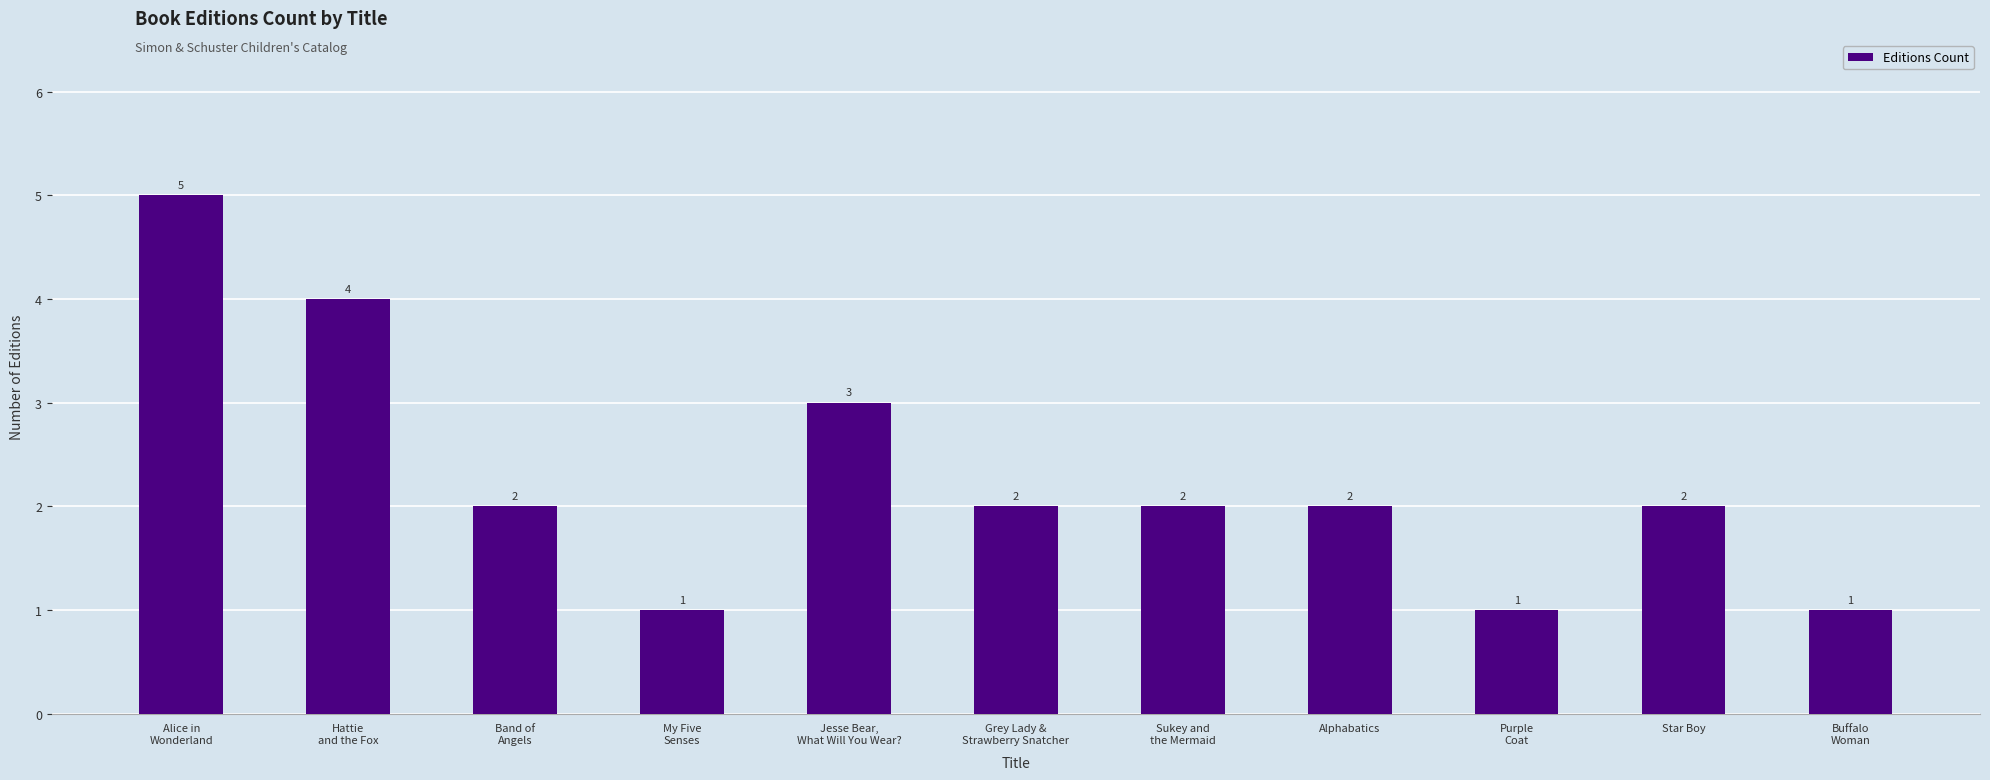

What is the value of the 7th bar from the left?

2